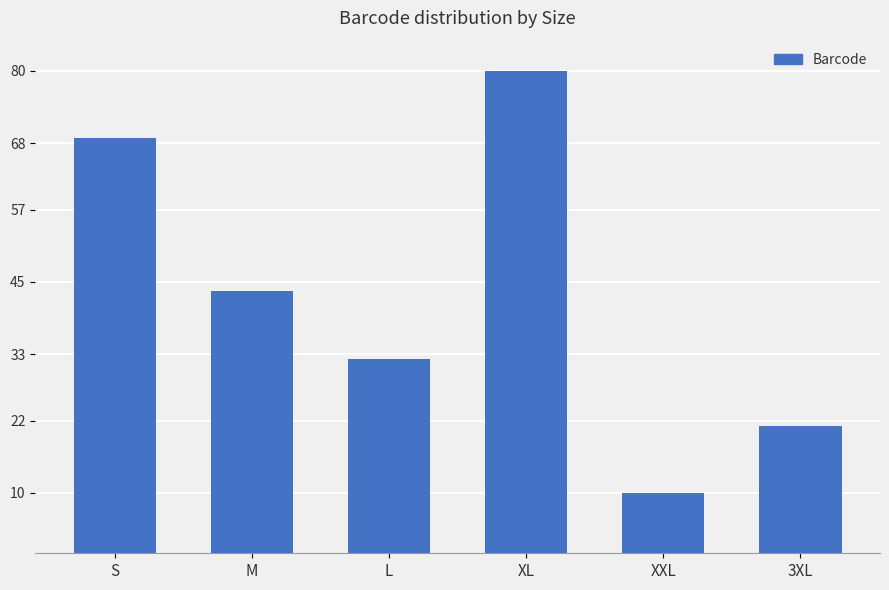

List the labels in order of value, smallest first.

XXL, 3XL, L, M, S, XL